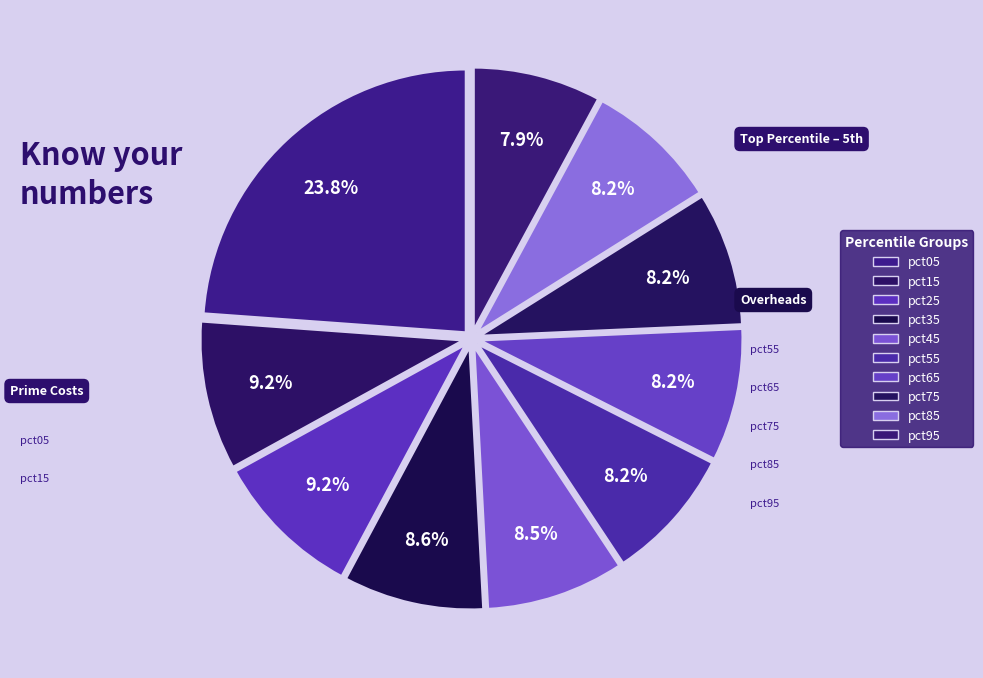

Is it true that pct75 is 21% of the pie?

False